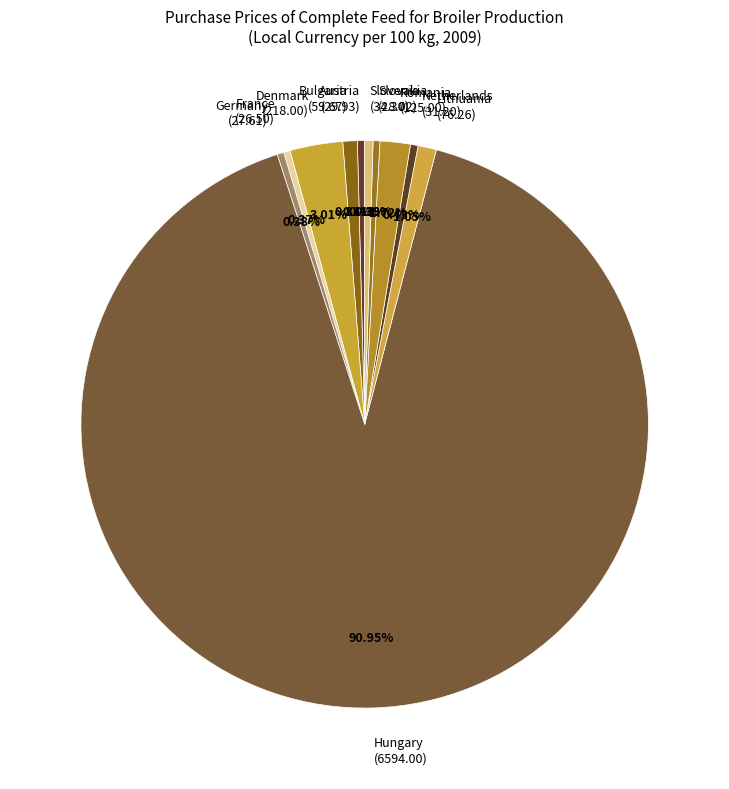

Count the number of slices in the pie.

11